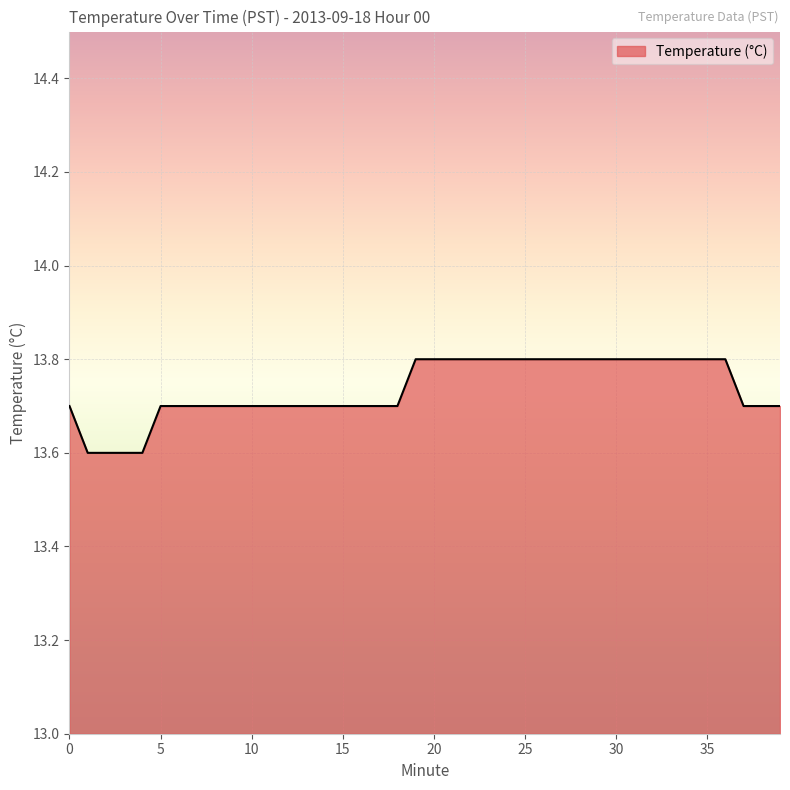

What is the greatest value displayed?

13.8